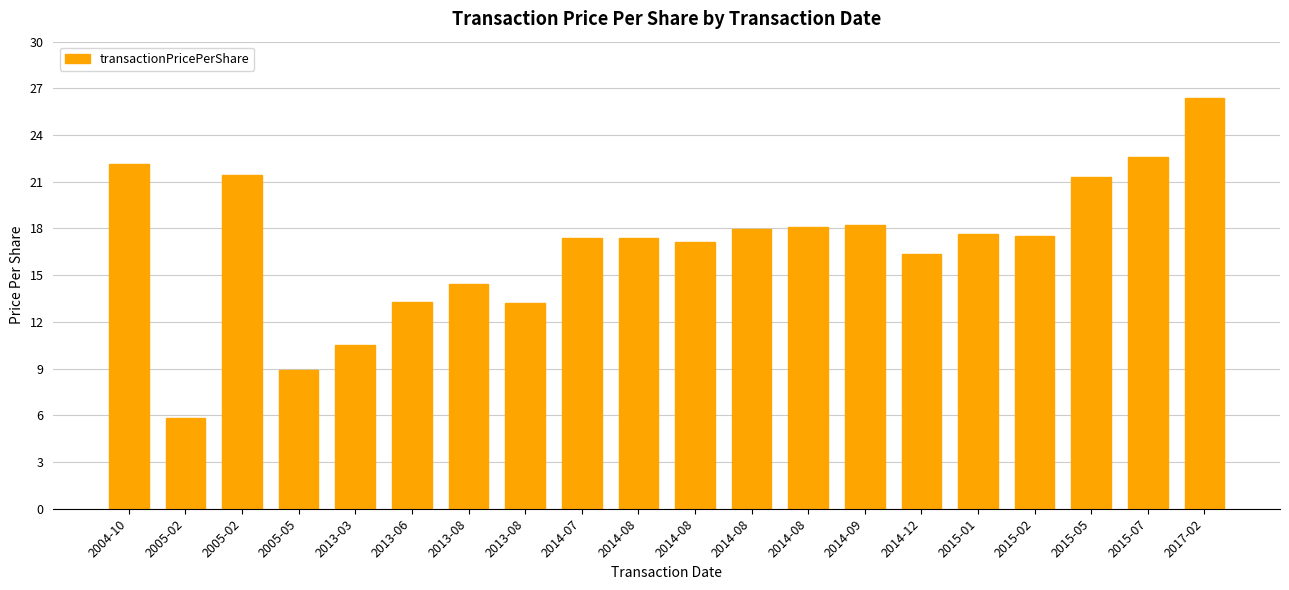

Where does the data first go above 17?

2004-10